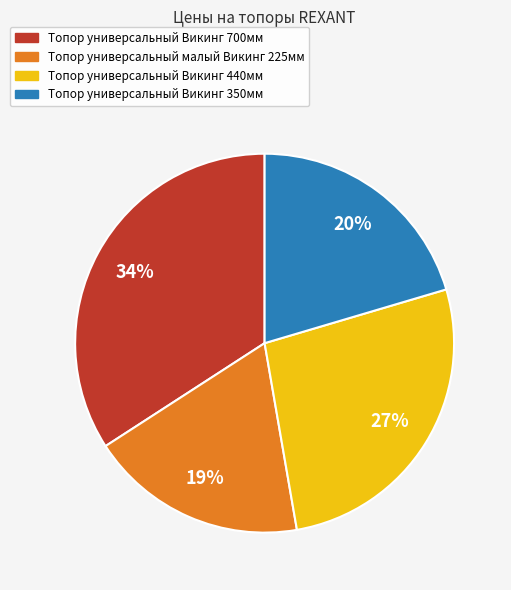

Is there a majority slice in this chart?

No